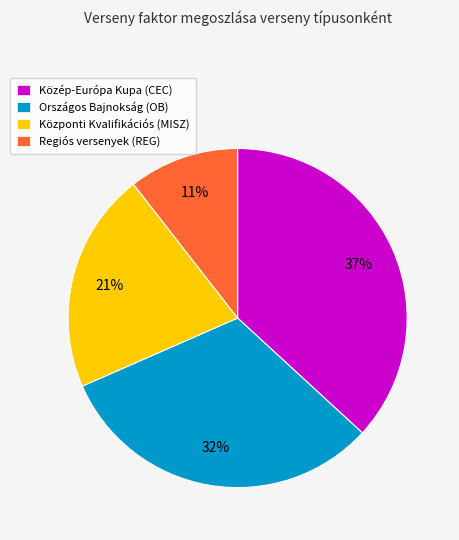

Is there a majority slice in this chart?

No